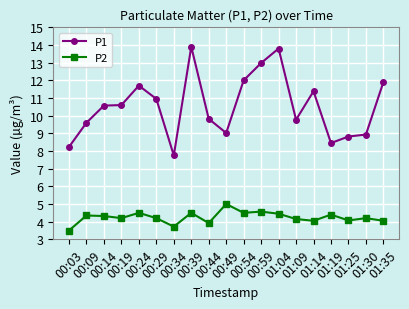

What are all the series names shown in the legend?

P1, P2